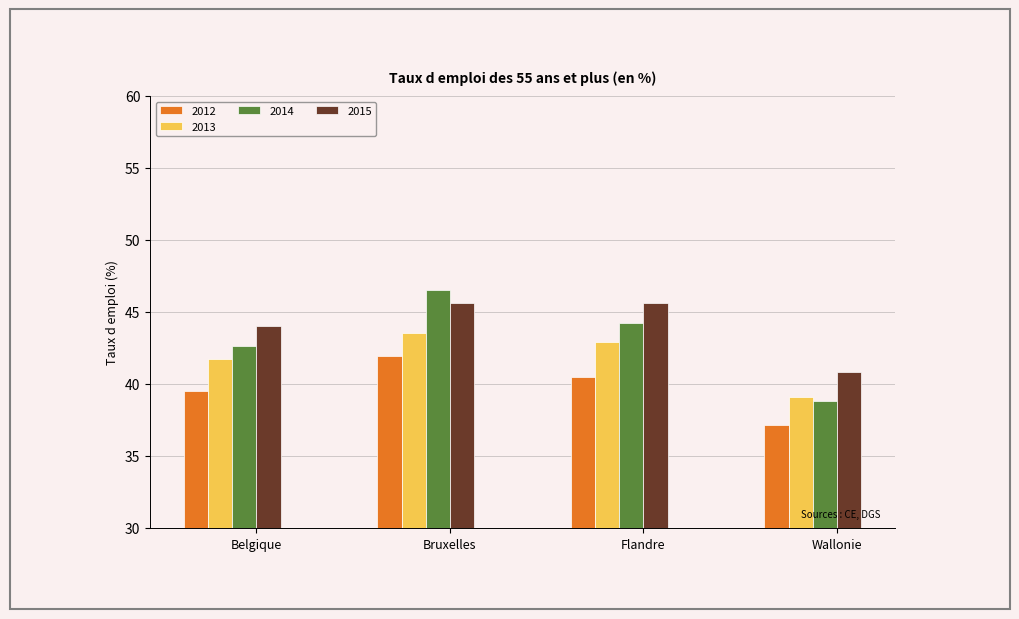

What is the difference between the 2012 values at Belgique and Wallonie?

2.4